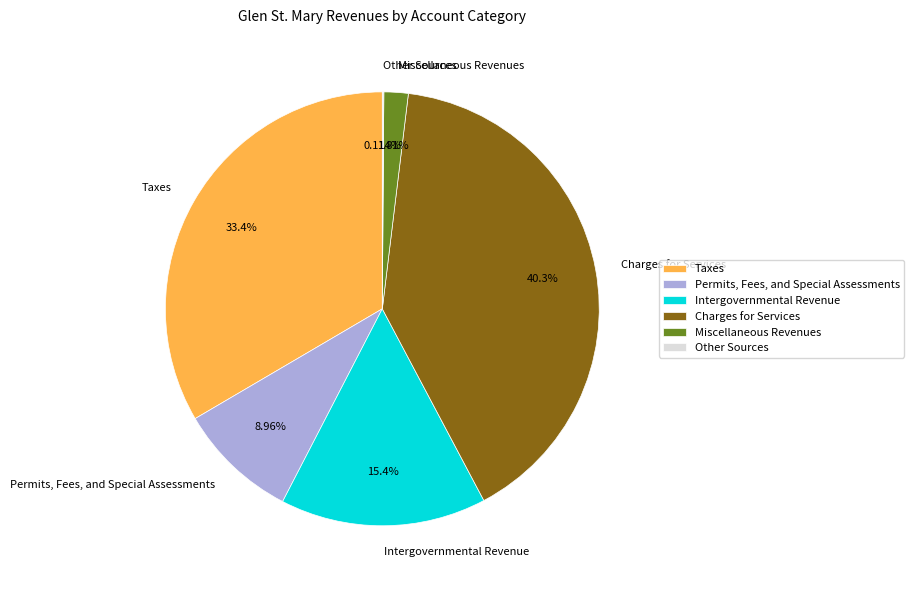

Which has a higher value, Intergovernmental Revenue or Miscellaneous Revenues?

Intergovernmental Revenue